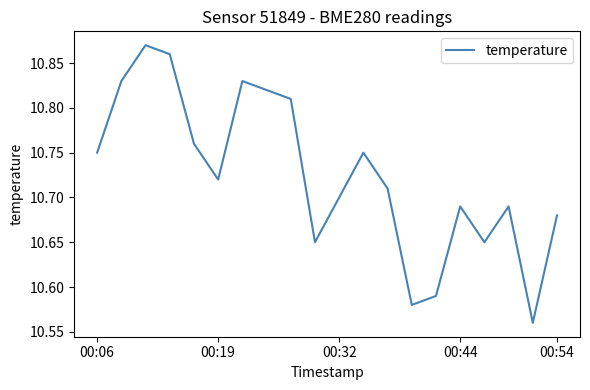

What is the sum of all values?

214.5